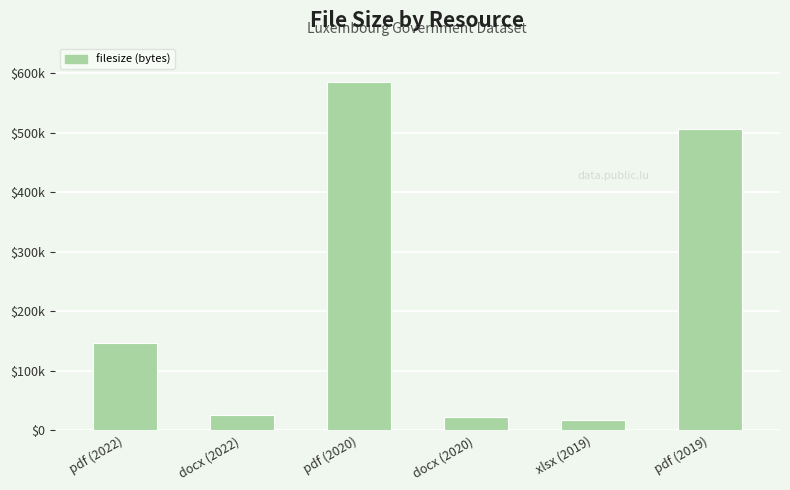

Does the chart contain any negative values?

No